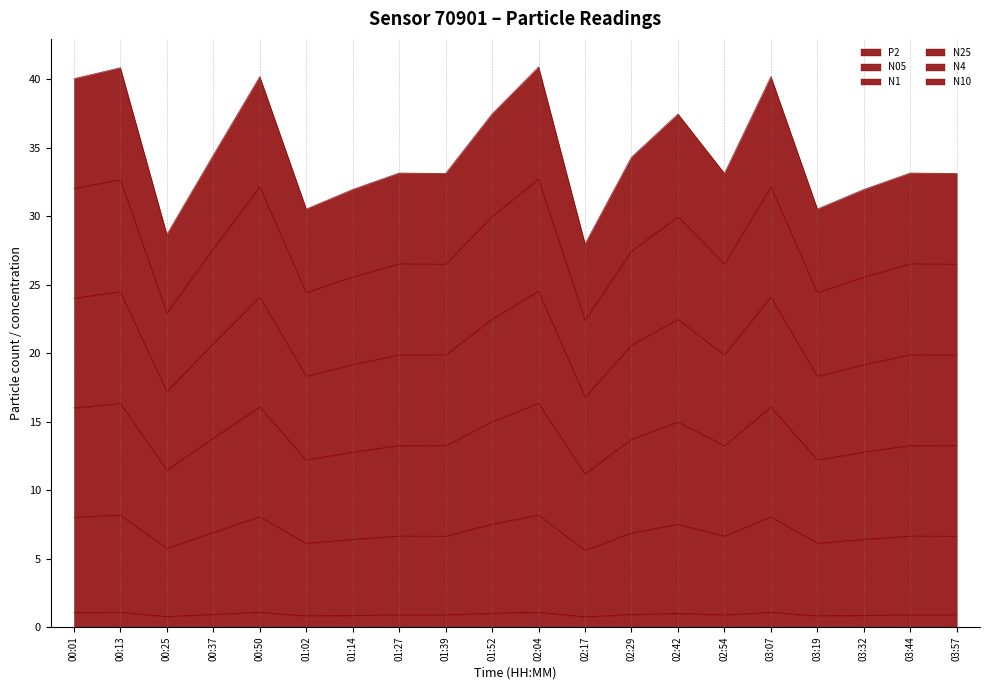

The N1 series shows 13.2 at 03:44. True or false?

True